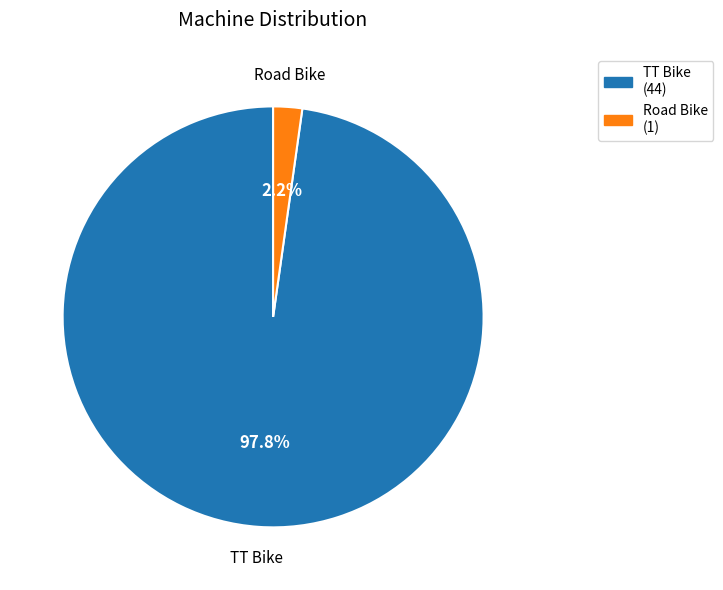

Rank the categories by value from lowest to highest.

Road Bike, TT Bike